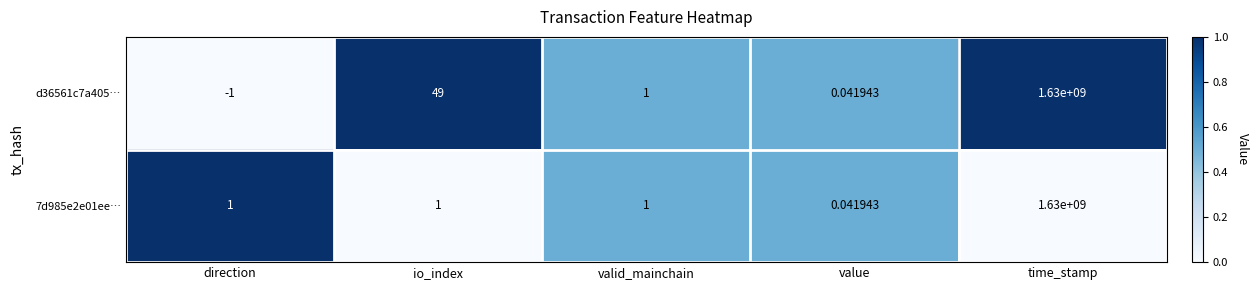

List the labels in order of d36561c7a405… value, smallest first.

direction, value, valid_mainchain, io_index, time_stamp